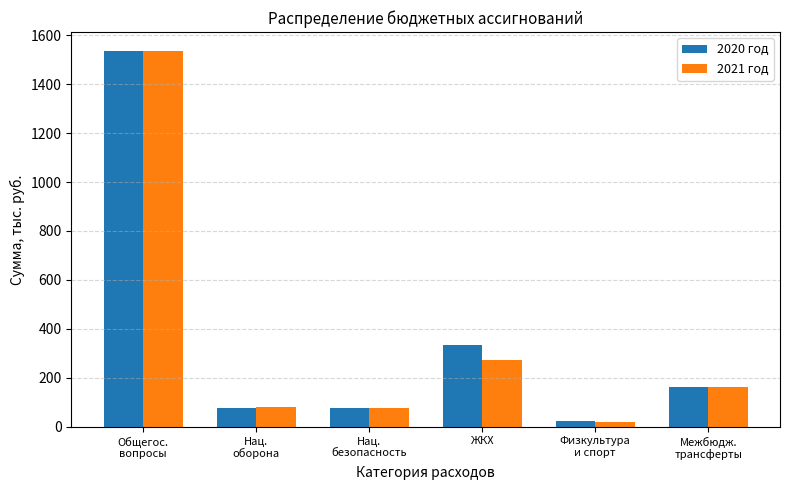

Which label corresponds to the largest value in the chart?

Общегос.
вопросы